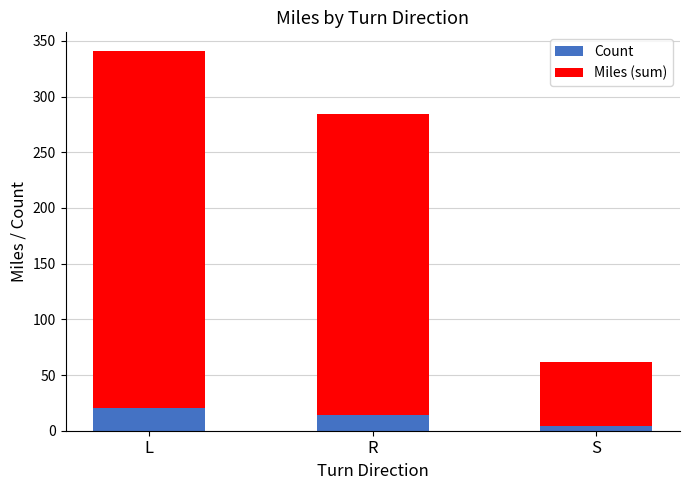

What is the highest value of the Count series?

20.0